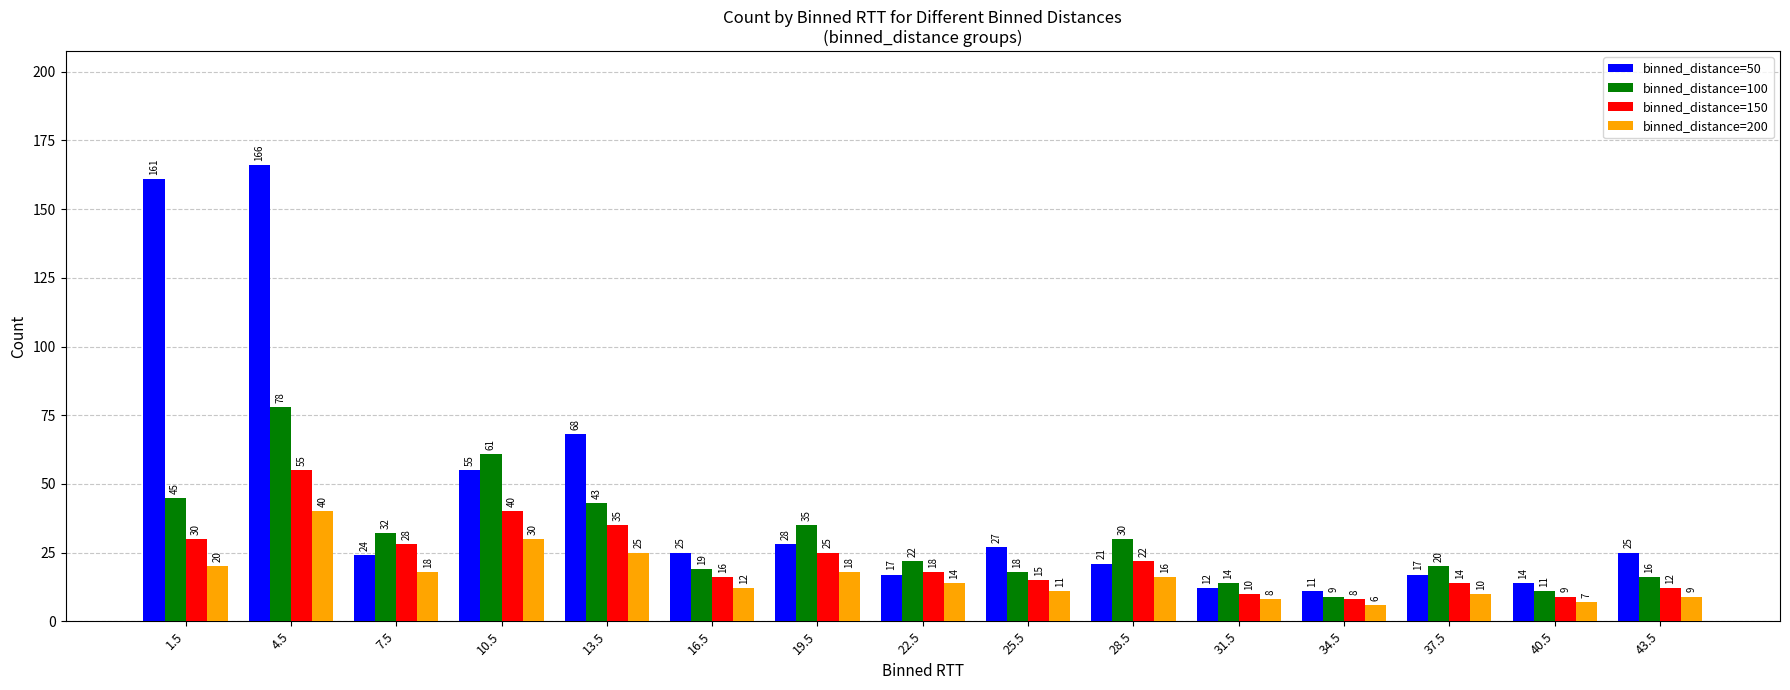

At how many categories does at least one series exceed 102?

2